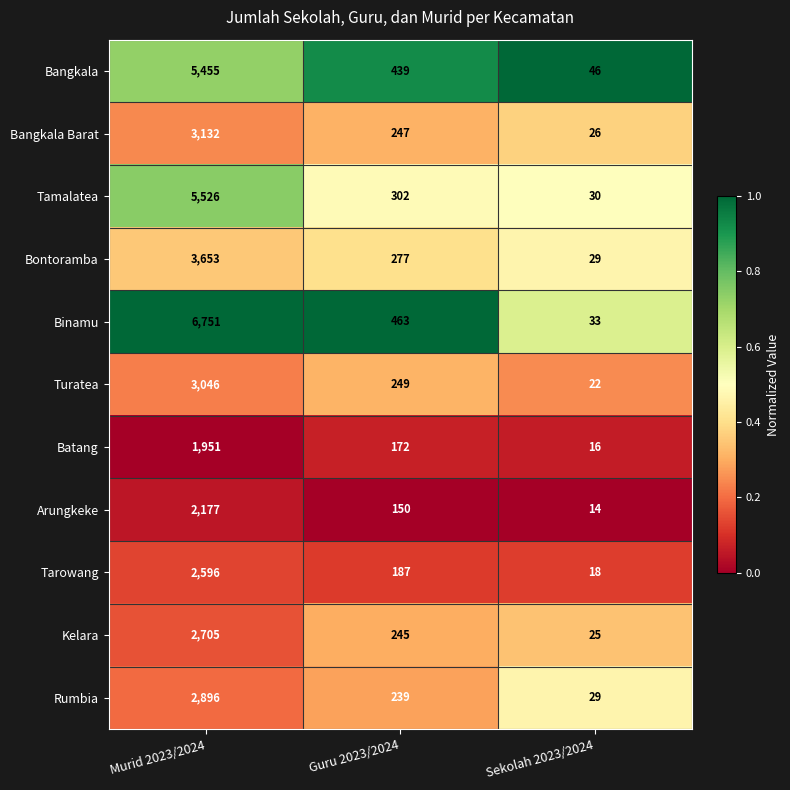

Is the value of Kelara at Guru 2023/2024 greater than the value of Bontoramba at Guru 2023/2024?

No